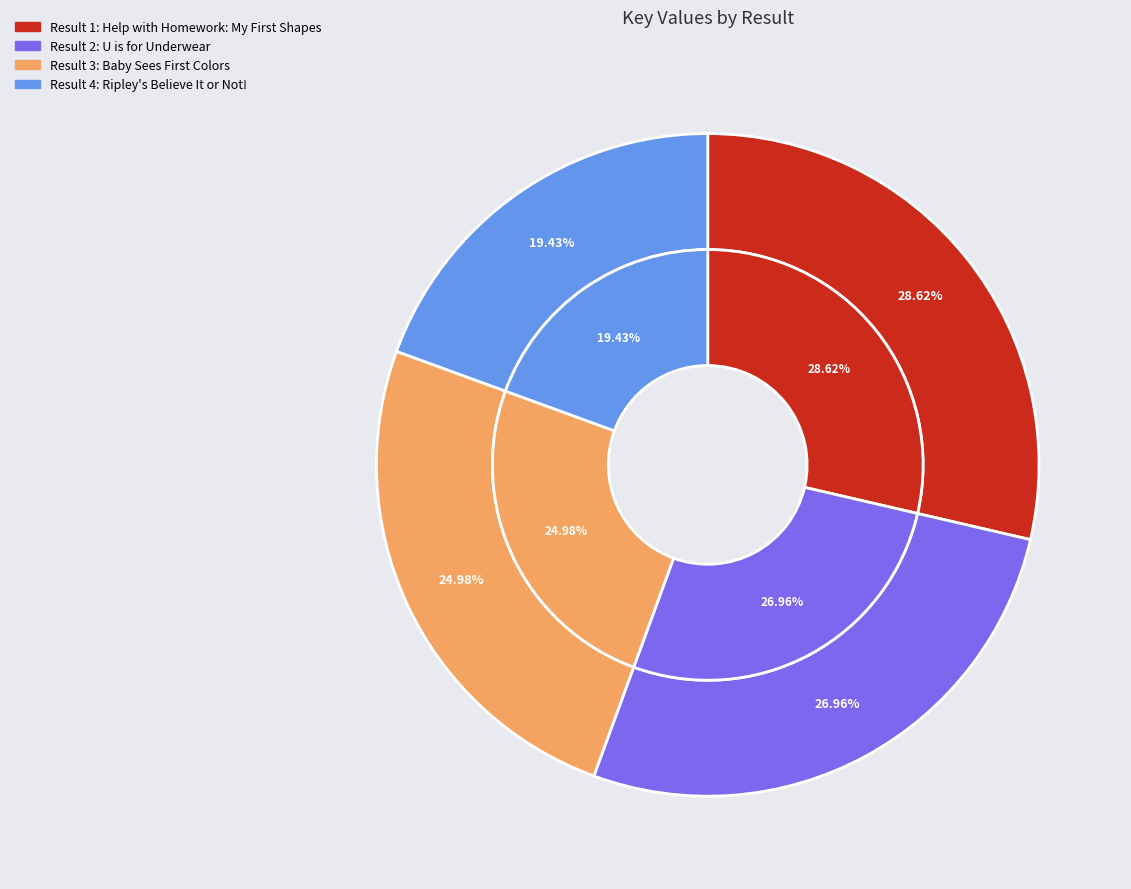

What is the smallest slice in the pie chart?

4